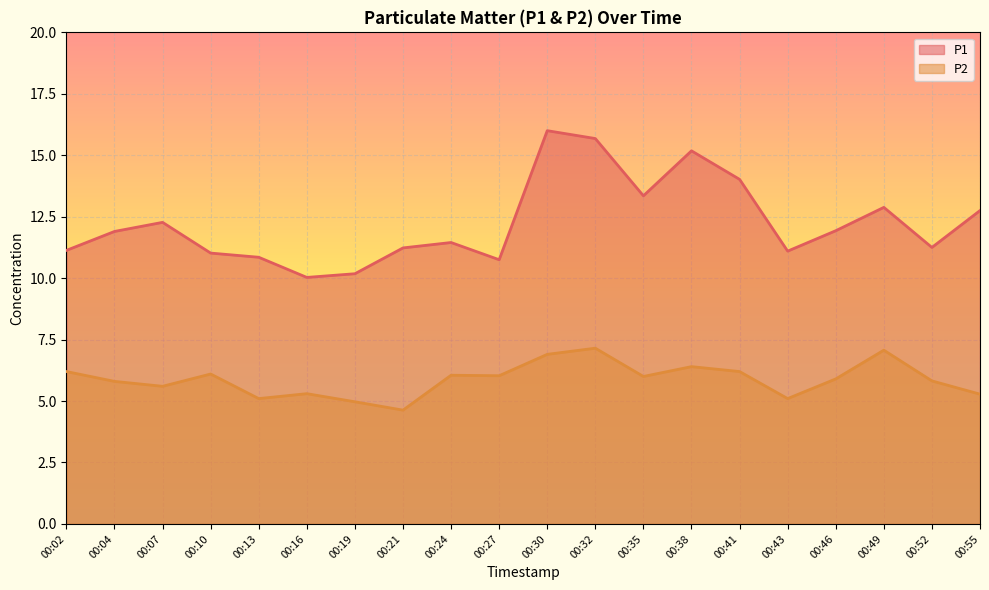

What is the spread (max minus min) of values at 00:38?

8.8